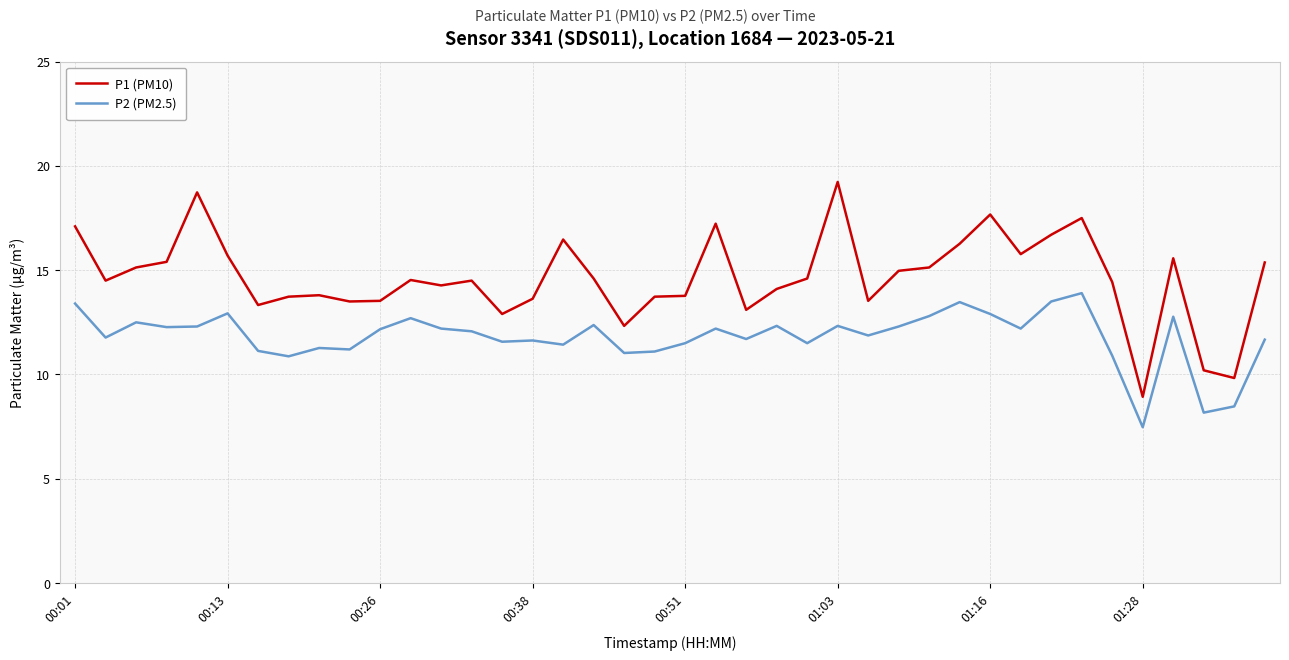

What is the difference between the maximum and minimum values in the P1 (PM10) series?

10.3